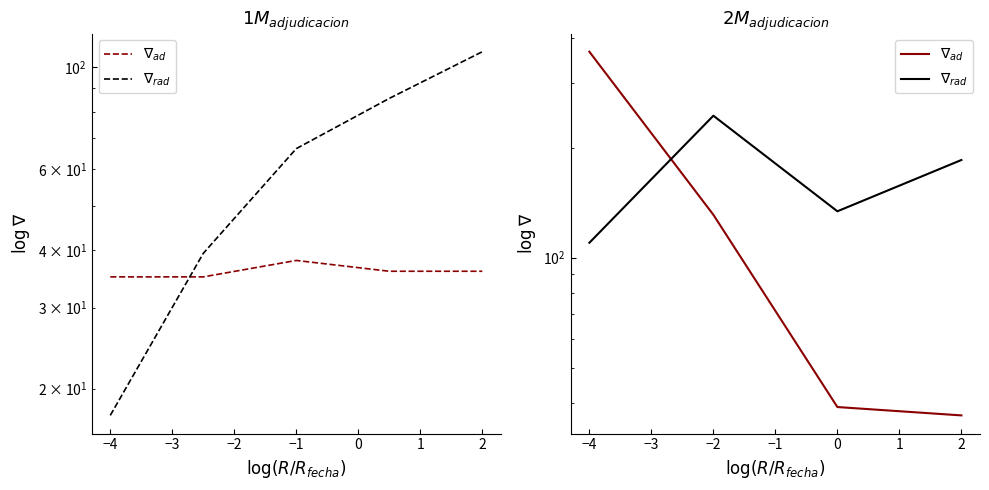

What is the value of the $\nabla_{rad}$ point at the 3rd from the left?

133.9